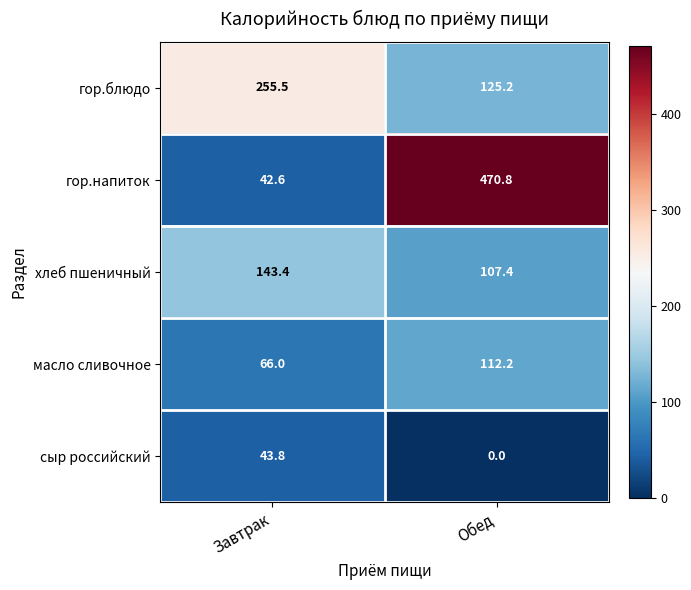

At Обед, list the series in order from smallest to largest.

сыр российский, хлеб пшеничный, масло сливочное, гор.блюдо, гор.напиток